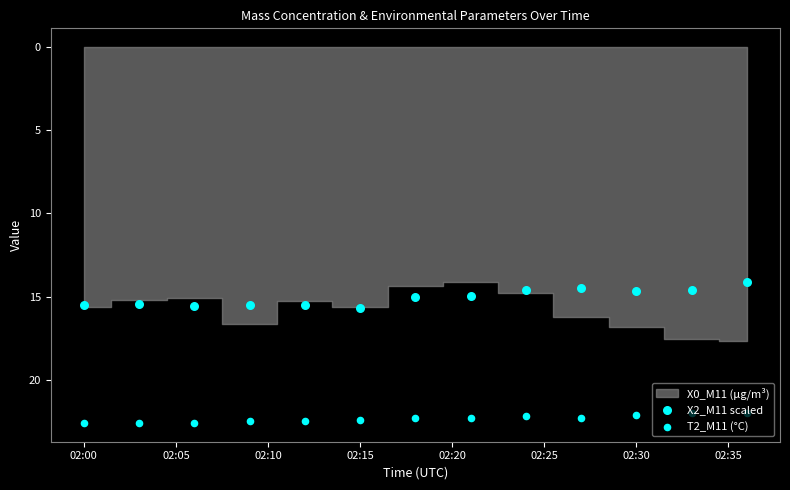

Which series has the largest total across all categories?

T2_M11 (°C)